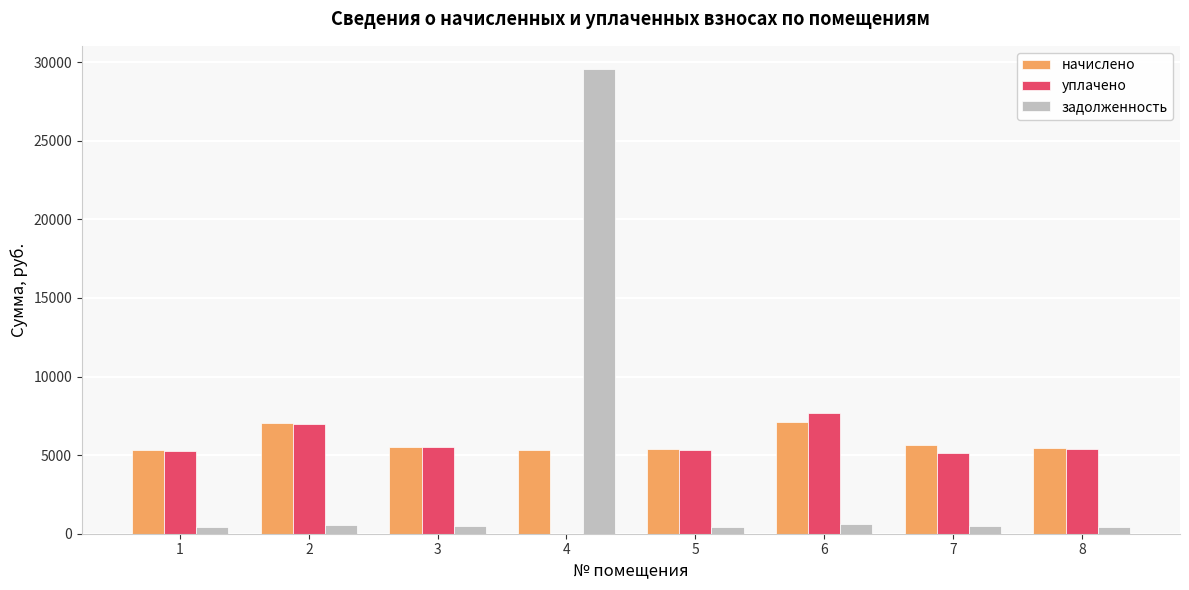

What is the highest value of the уплачено series?

7677.2